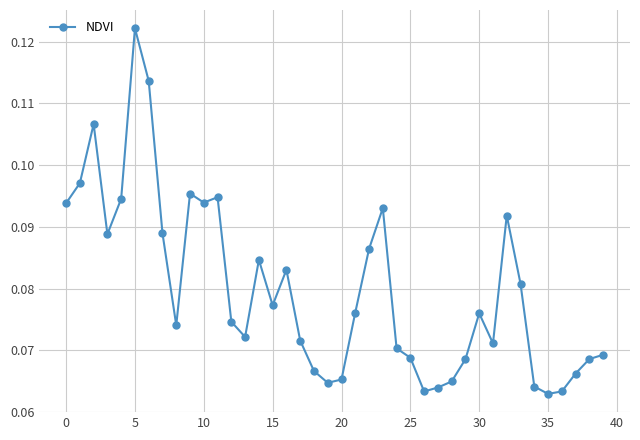

How many values are between 0 and 1?

40